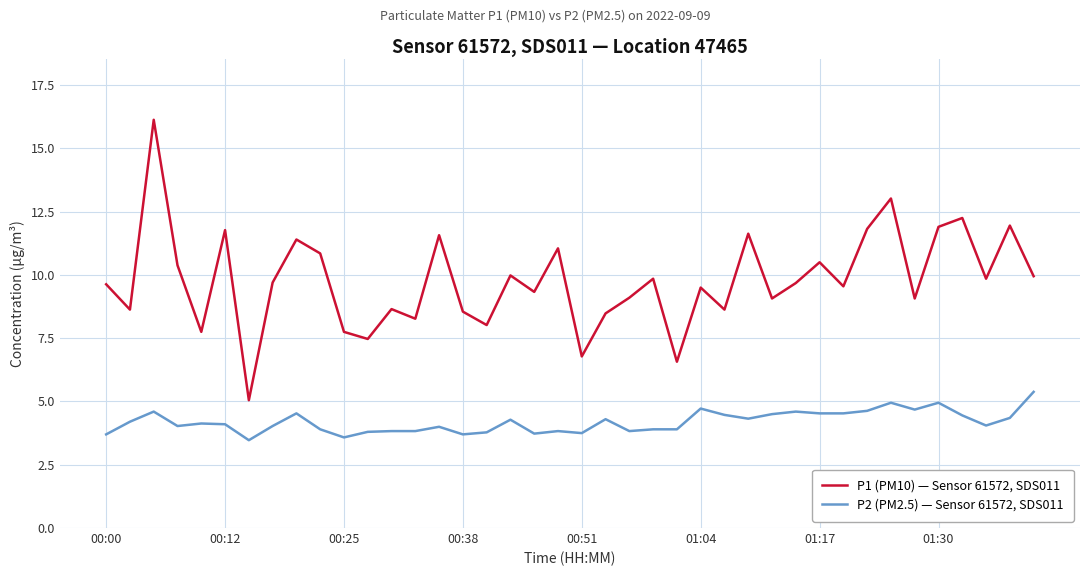

What are all the series names shown in the legend?

P1 (PM10) — Sensor 61572, SDS011, P2 (PM2.5) — Sensor 61572, SDS011